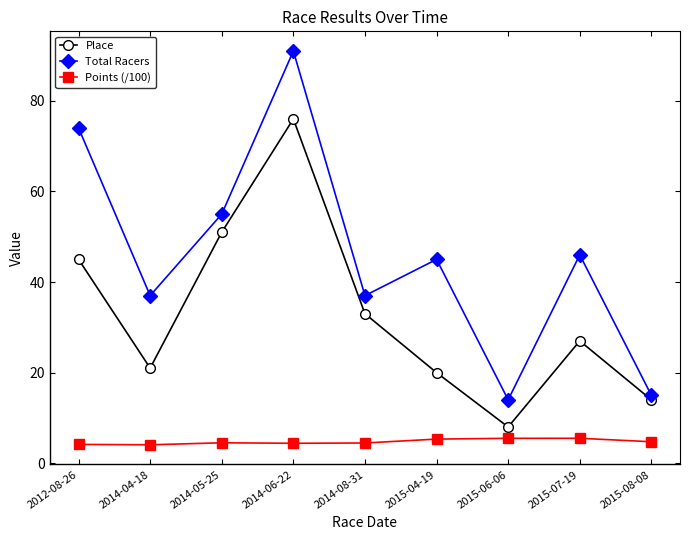

How many data points in Total Racers are less than 45?

4